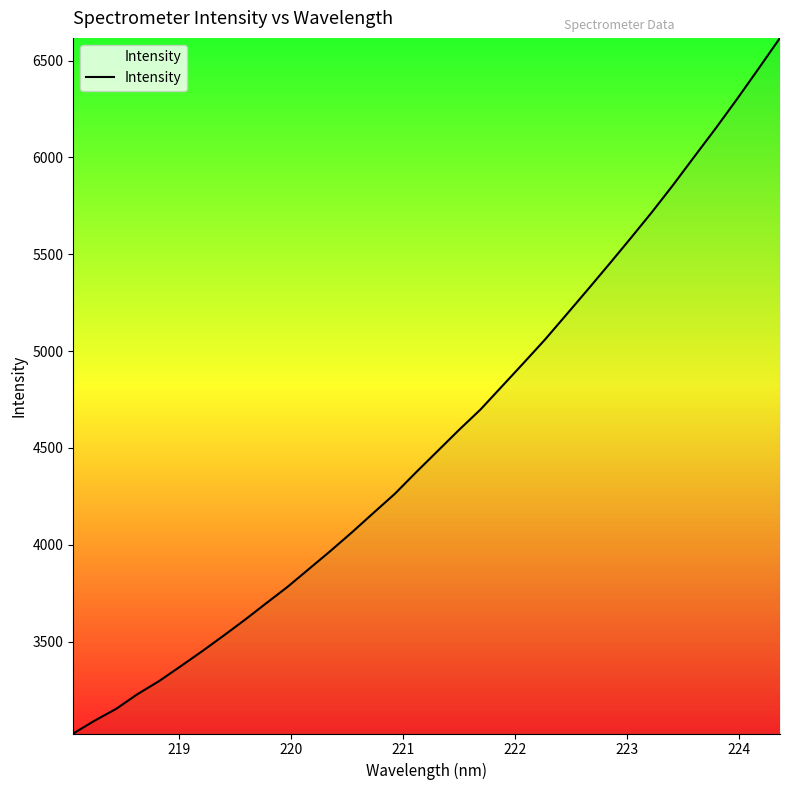

What is the greatest value displayed?

6617.6